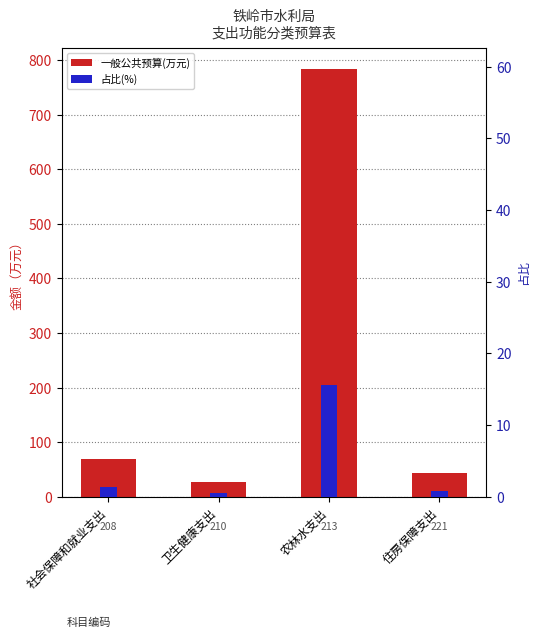

At which category does the chart reach its minimum across all series?

卫生健康支出